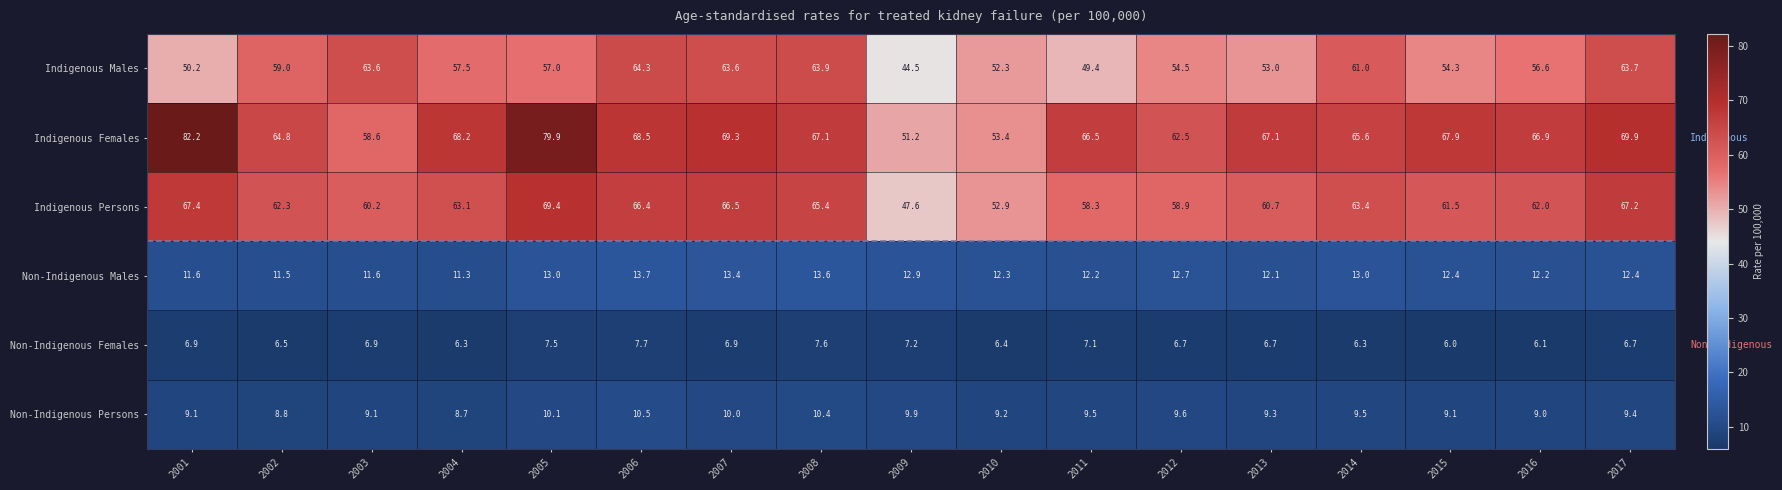

At which category is the sum across all series the highest?

2005